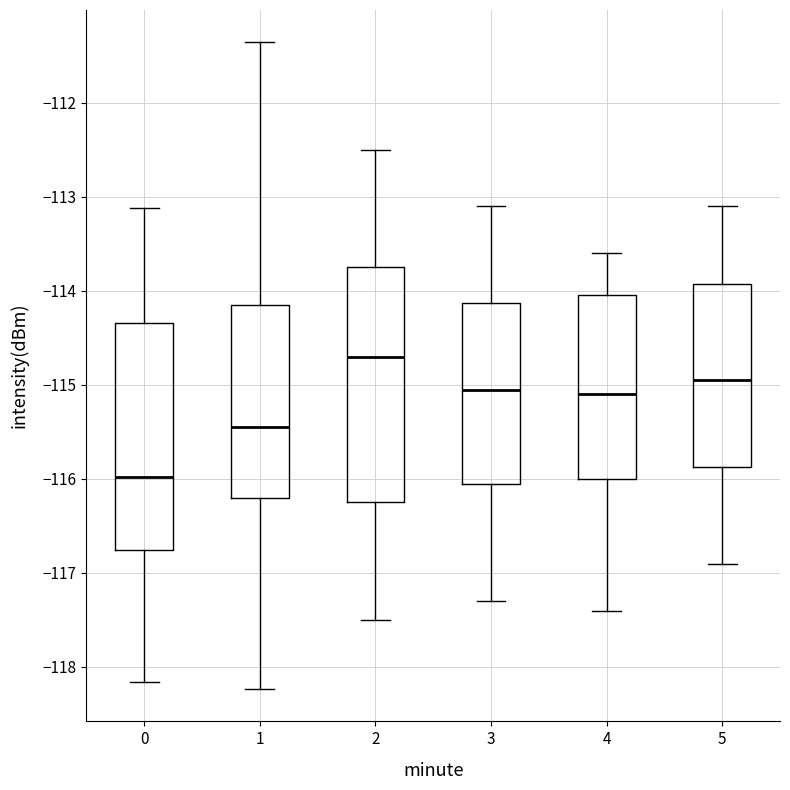

Where is the upper edge of the box at x = 2 on the y-axis? The values are not printed on the chart, so give them approximately, as read against the axis.

-113.7